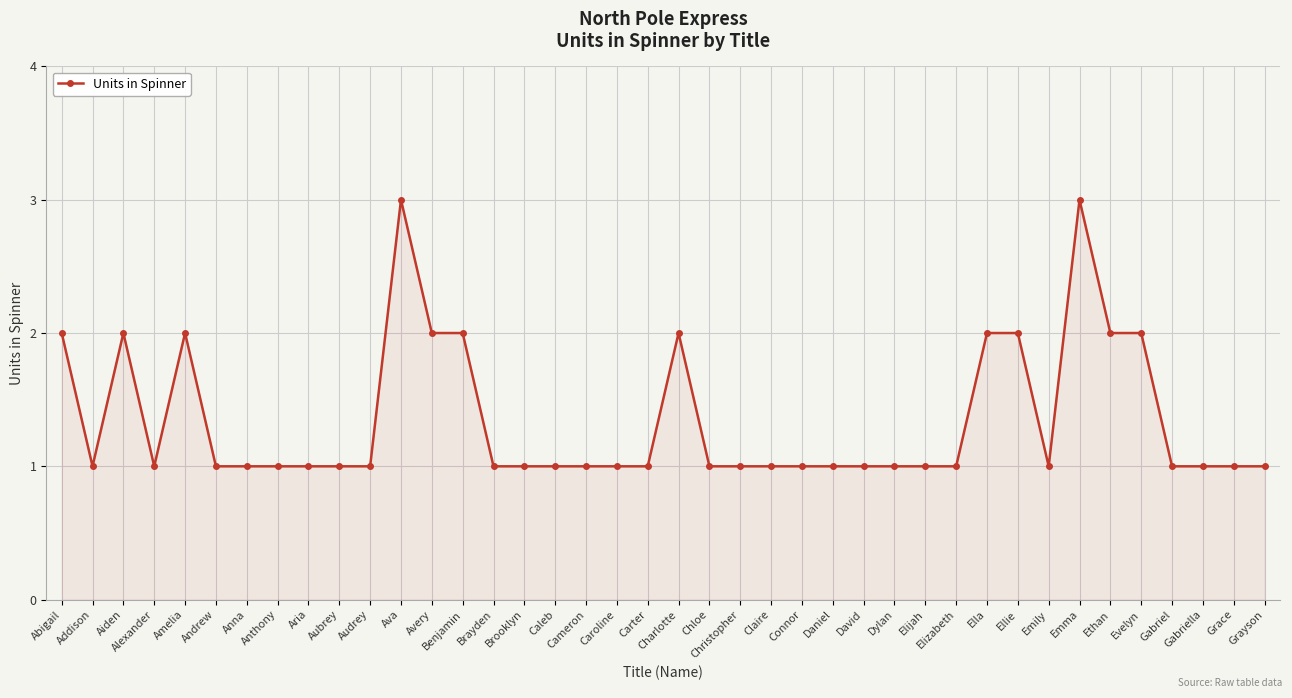

What is the greatest value displayed?

3